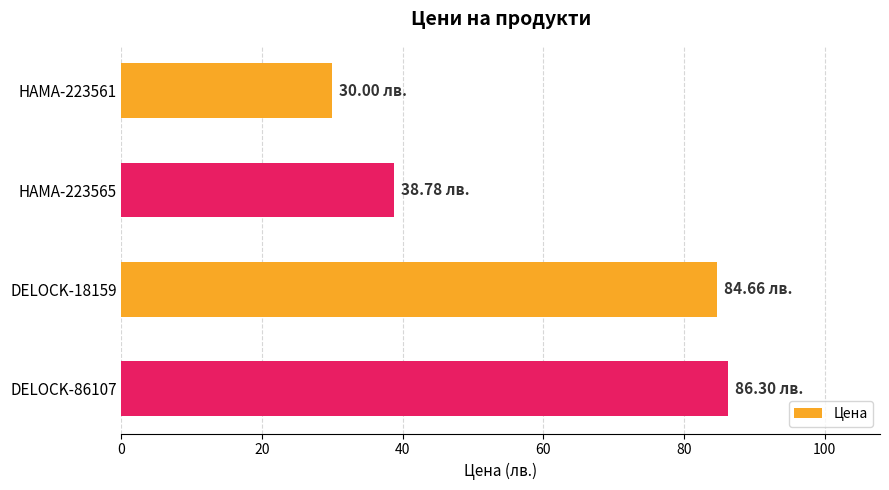

How many bars are there in total?

4